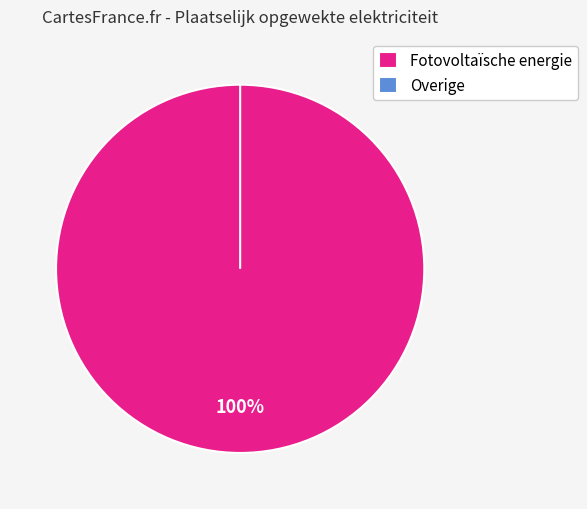

Which category has the biggest portion of the pie?

Fotovoltaïsche energie